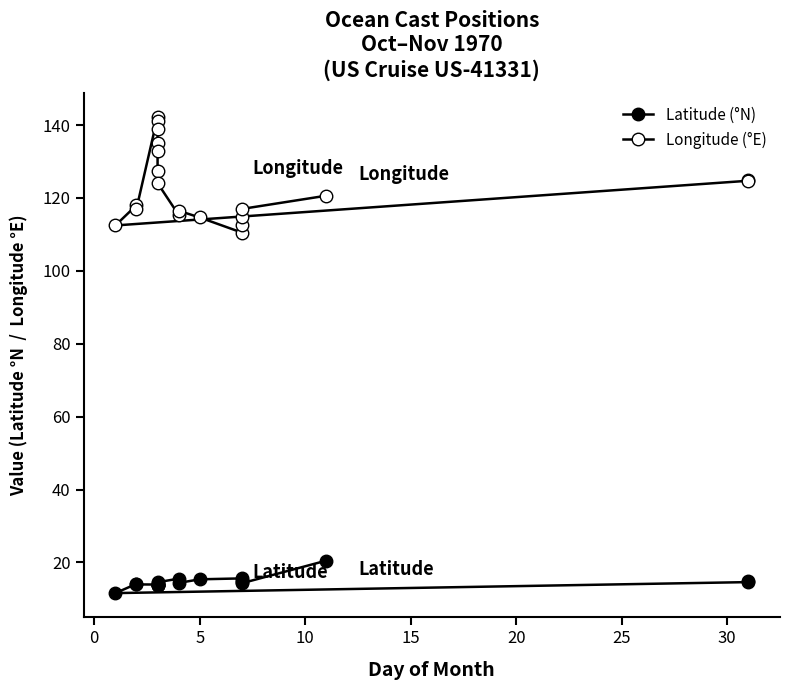

At how many categories does at least one series exceed 51?

20